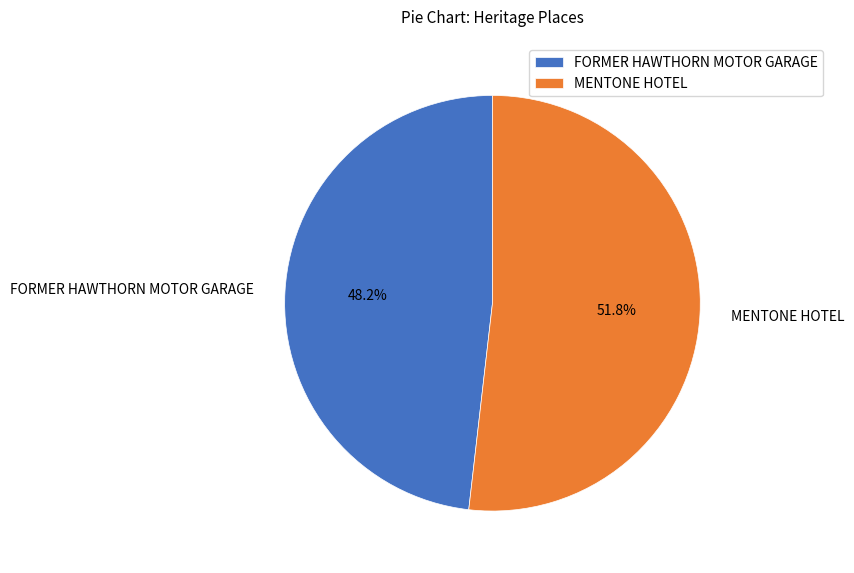

To the nearest percent, what percentage of the pie is MENTONE HOTEL?

52%